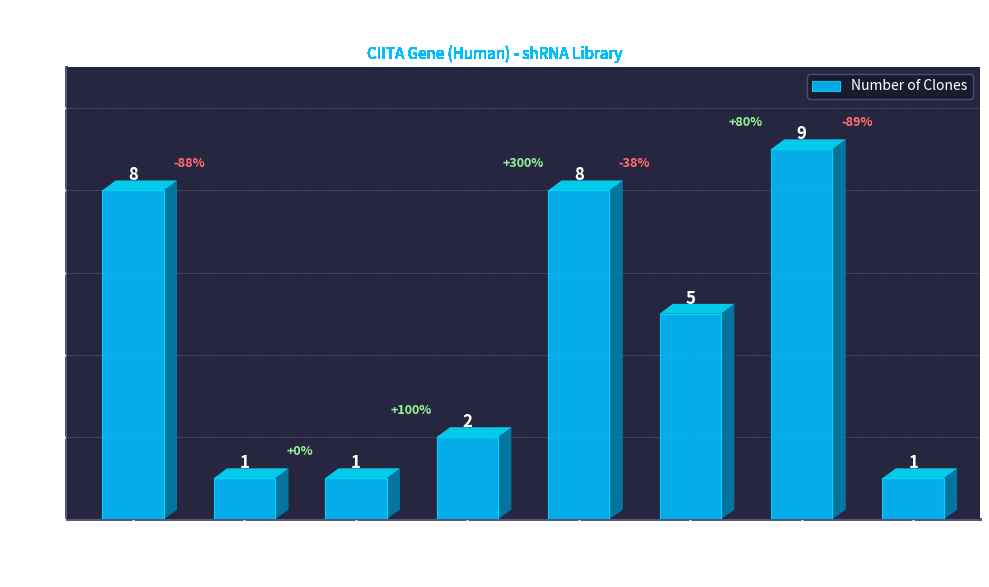

Reading left to right, transcribe all the data shown in this chart.

8	1	1	2	8	5	9	1